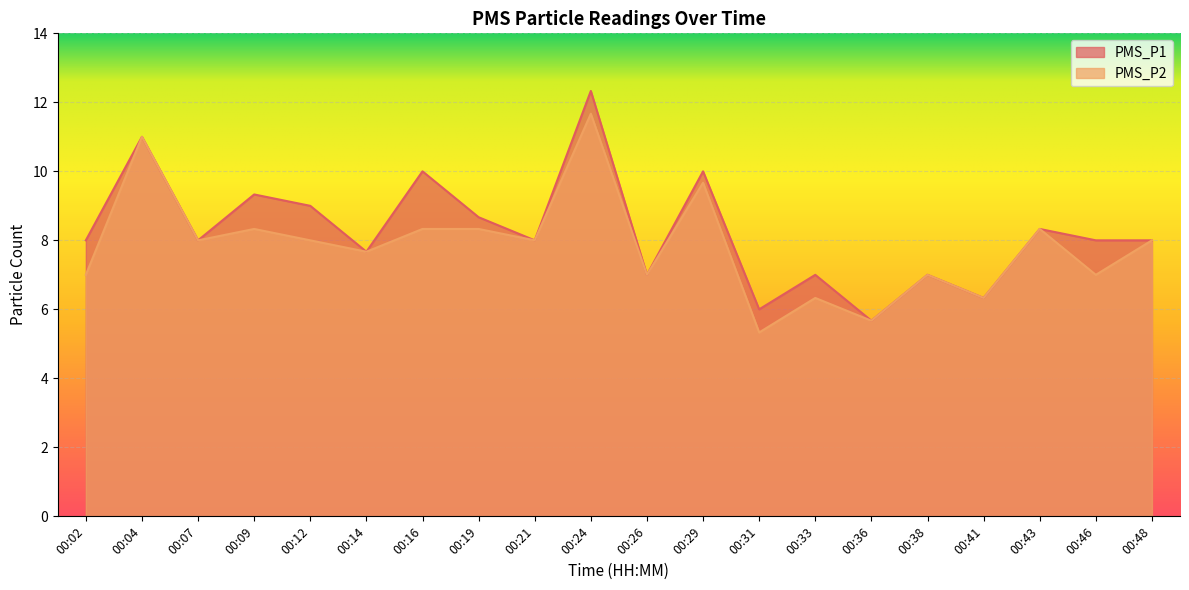

At which category does PMS_P2 reach its first local peak?

00:04